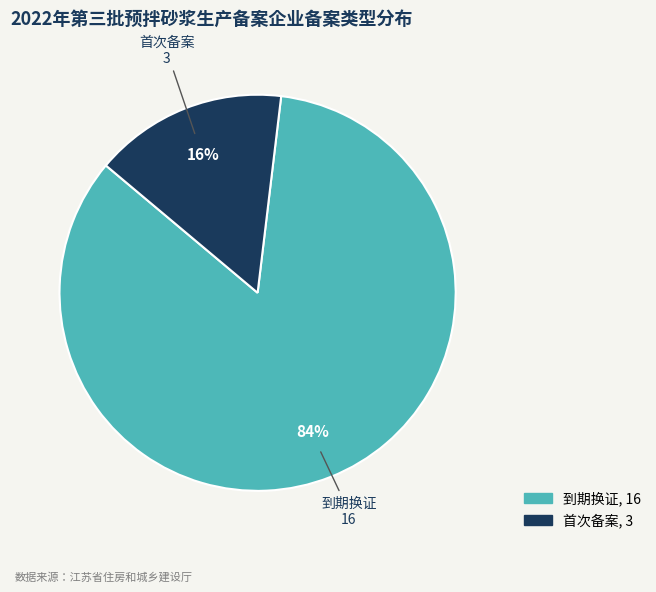

To the nearest percent, what is the average slice percentage?

50%